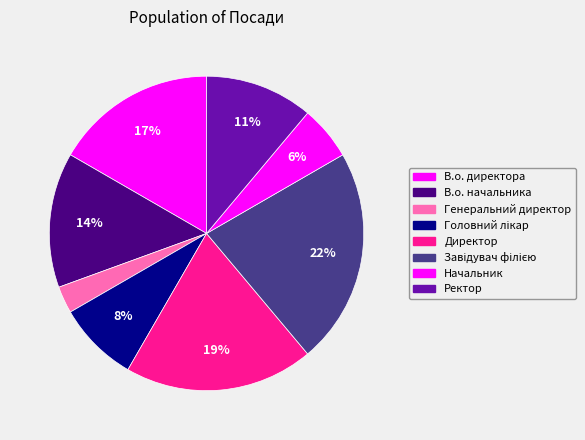

Does any single category account for the majority?

No